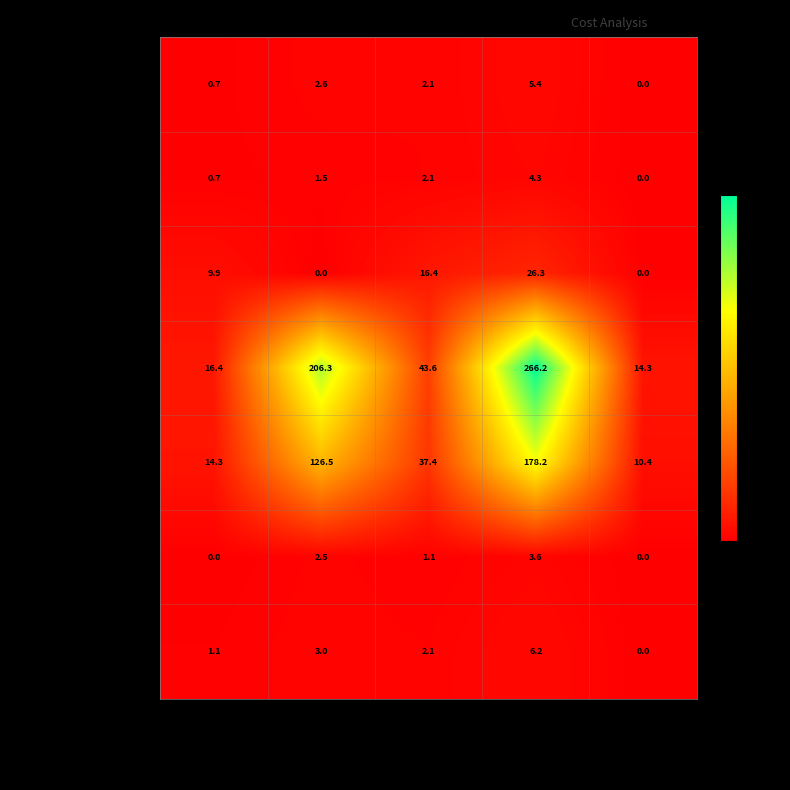

What is the average value of the Brownsville Station series?

2.2